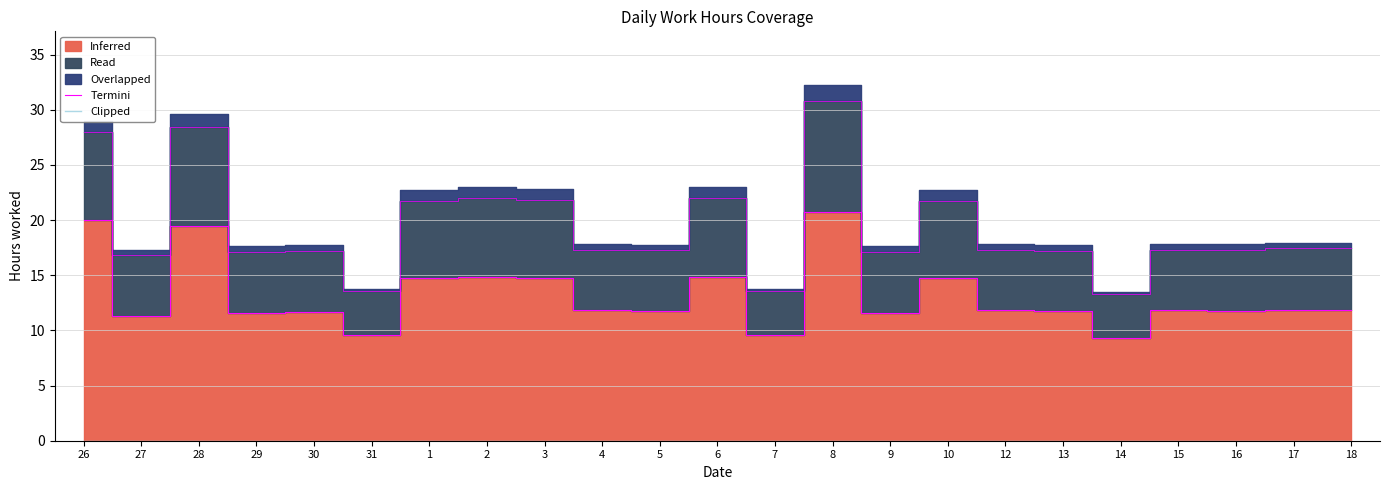

How many values in the Termini series are below 11?

3